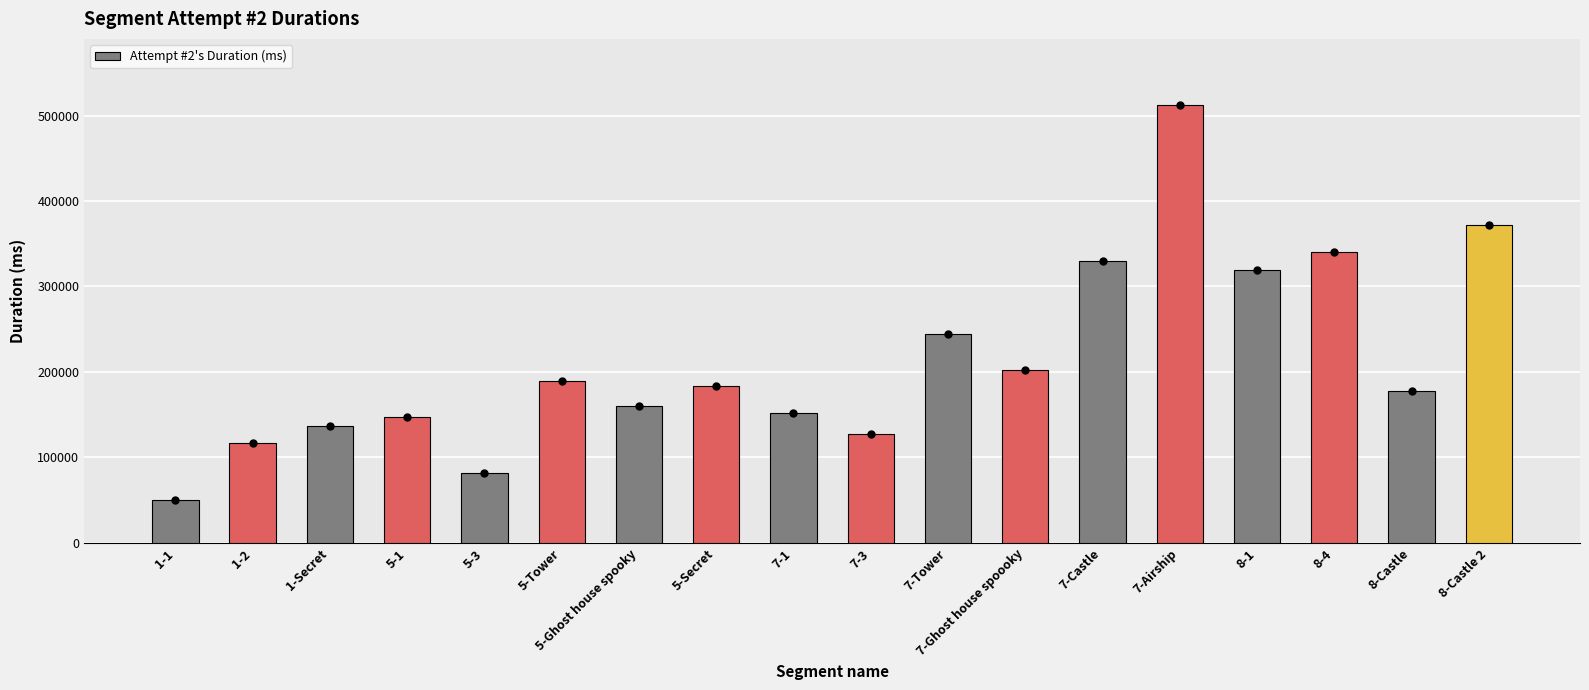

The value at 7-1 is 73310. True or false?

False